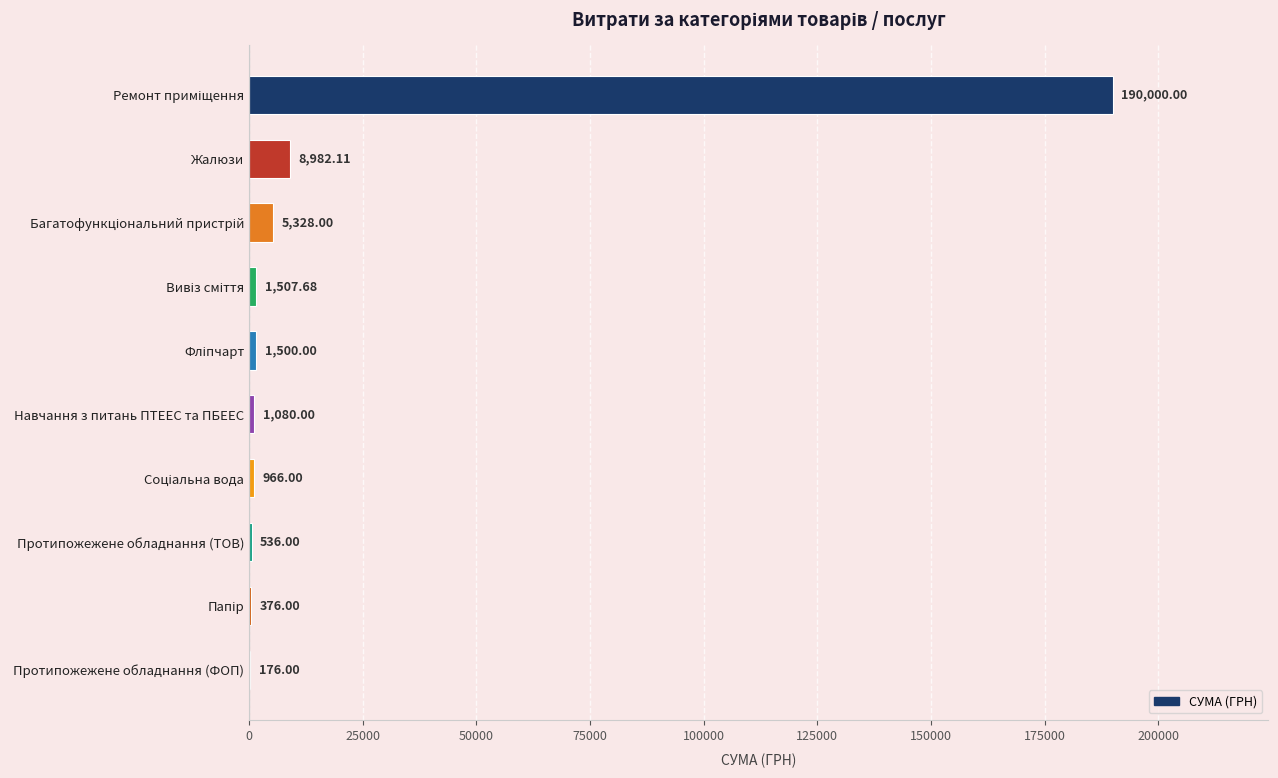

What is the sum of all values?

210451.8